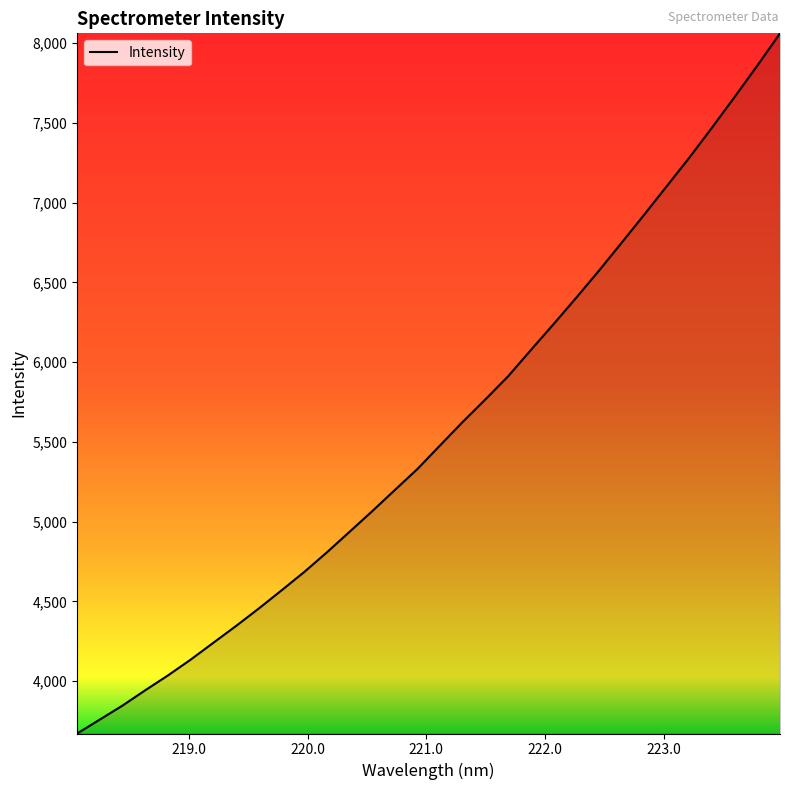

What is the smallest value displayed?

3671.6